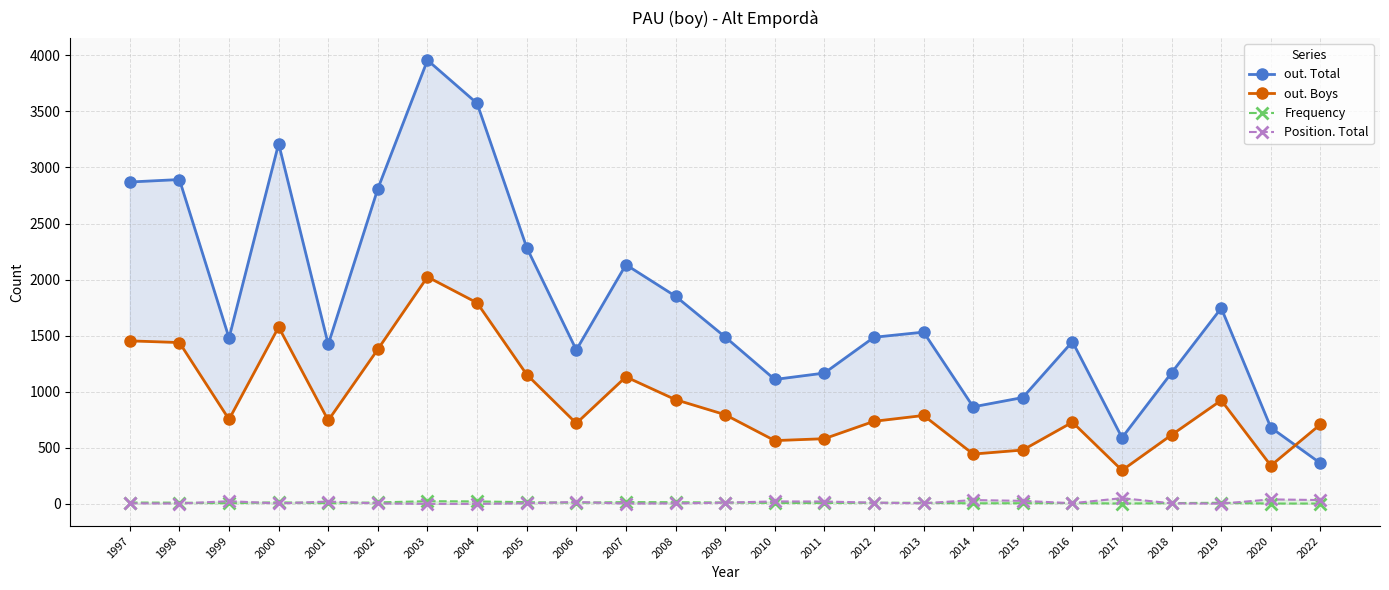

How many lines are shown in the chart?

4